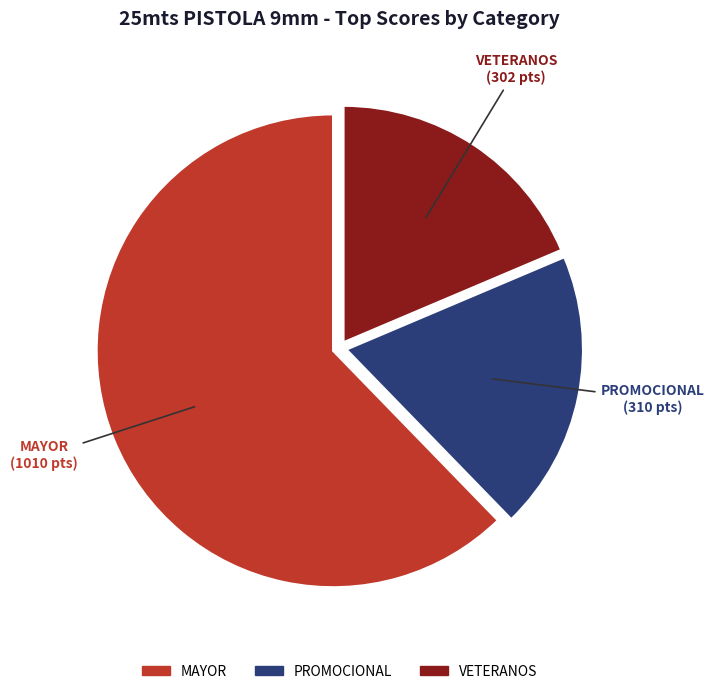

Is there any slice that represents more than half of the pie?

Yes